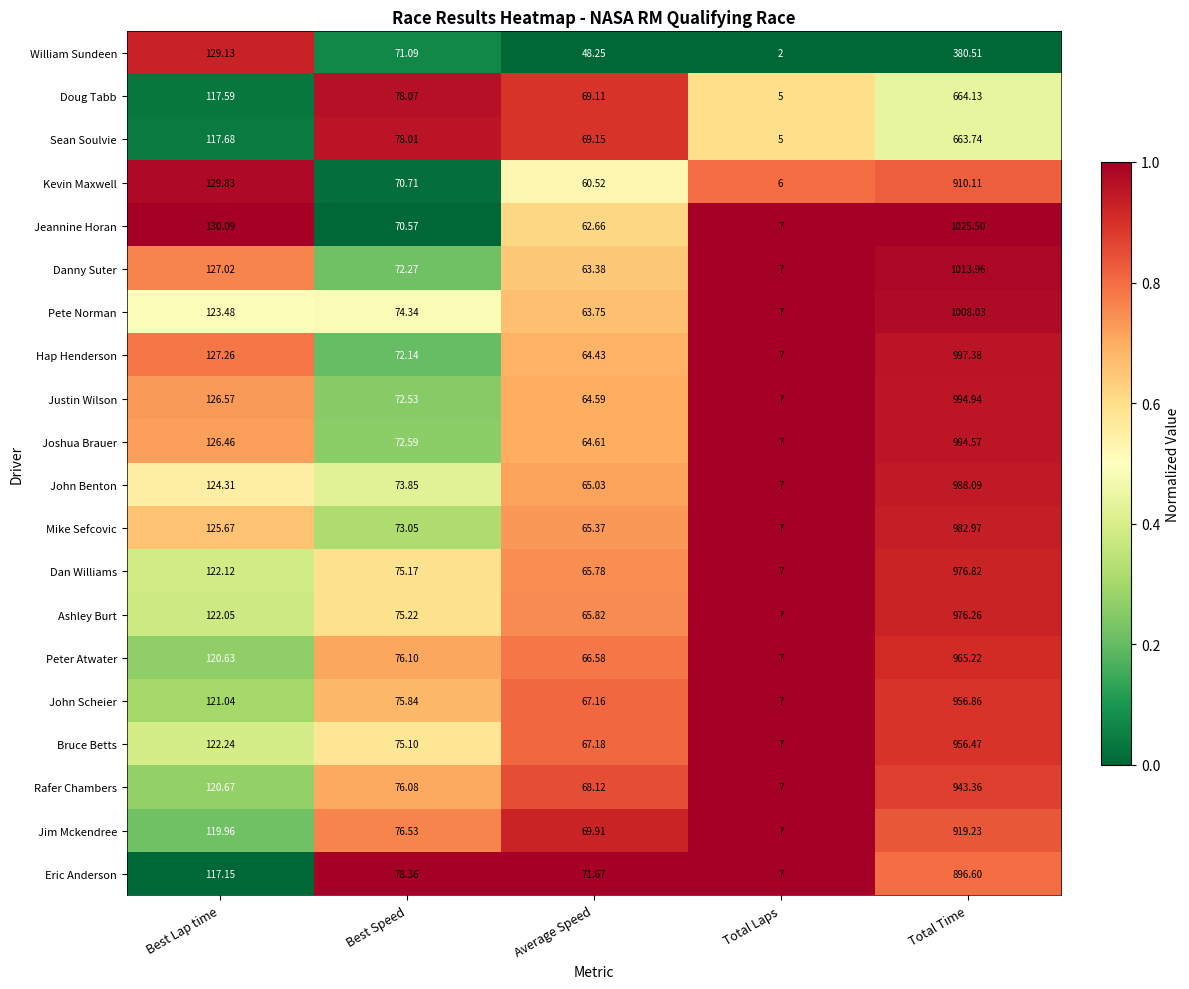

Which series has the largest total across all categories?

Jeannine Horan